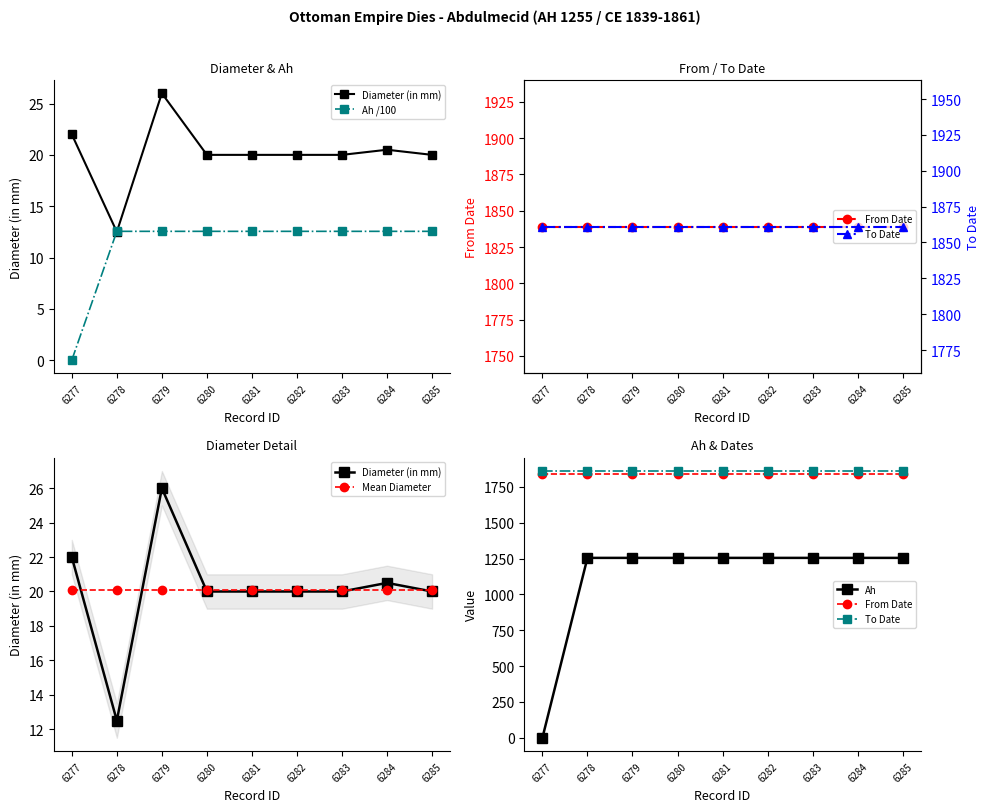

Reading left to right, list all the values displayed in this chart.

Diameter (in mm): 22.0	12.5	26.0	20.0	20.0	20.0	20.0	20.5	20.0
Ah /100: 0.0	12.6	12.6	12.6	12.6	12.6	12.6	12.6	12.6
From Date: 1839.0	1839.0	1839.0	1839.0	1839.0	1839.0	1839.0	1839.0	1839.0
Mean Diameter: 20.1	20.1	20.1	20.1	20.1	20.1	20.1	20.1	20.1
Ah: 0.0	1255.0	1255.0	1255.0	1255.0	1255.0	1255.0	1255.0	1255.0
To Date: 1861.0	1861.0	1861.0	1861.0	1861.0	1861.0	1861.0	1861.0	1861.0